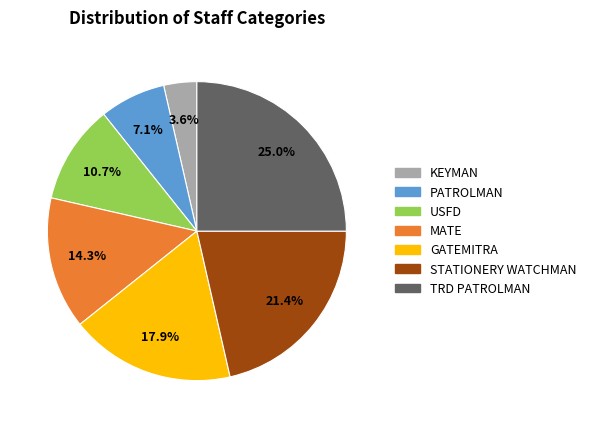

Does TRD PATROLMAN represent more than half of the total?

No